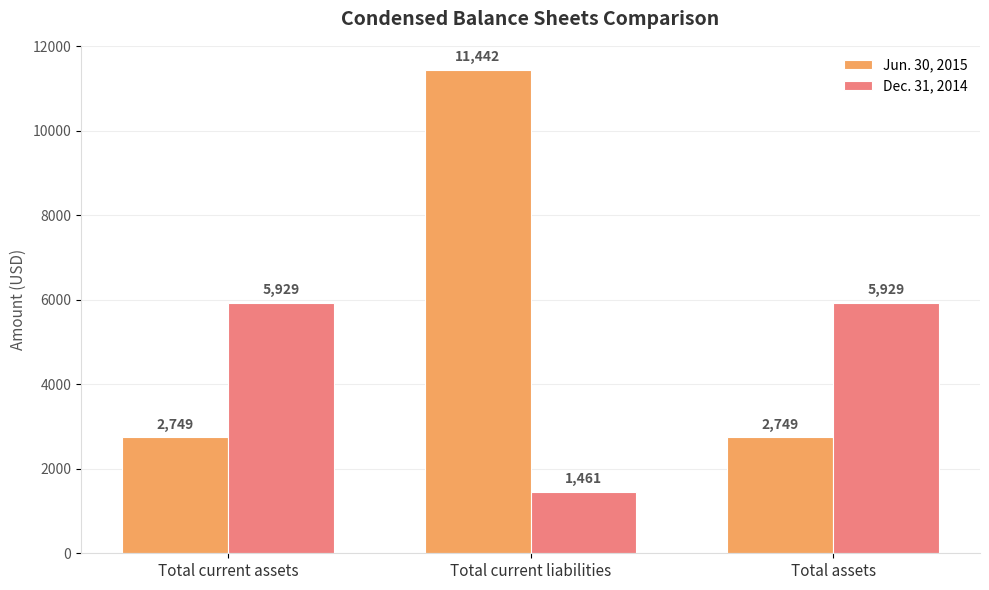

What is the difference between the highest and lowest values at Total current liabilities?

9981